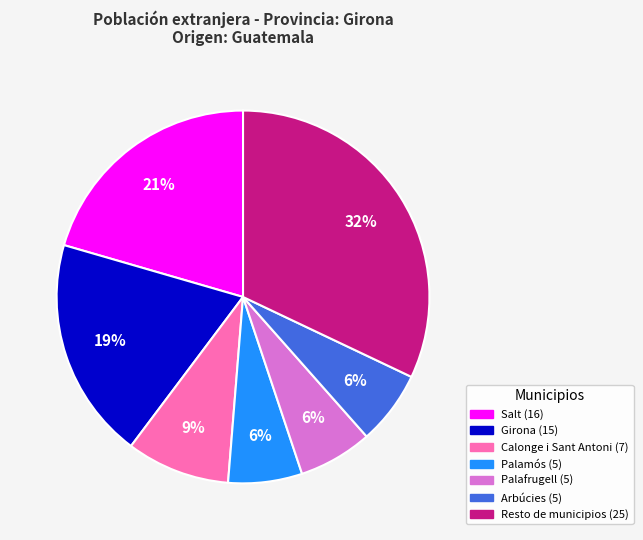

Which has a higher value, Girona or Resto de municipios?

Resto de municipios